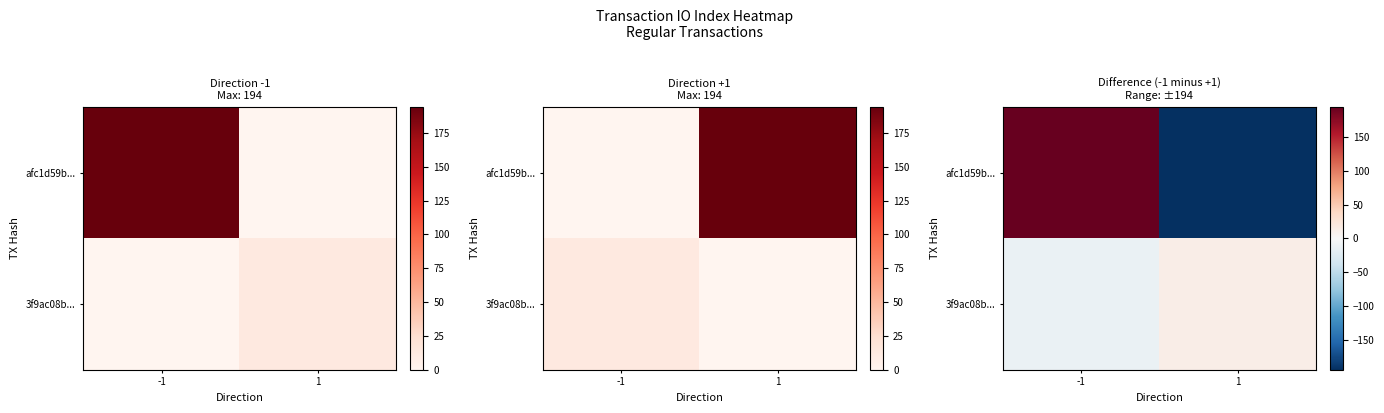

Which series has the largest range (max minus min)?

afc1d59b...